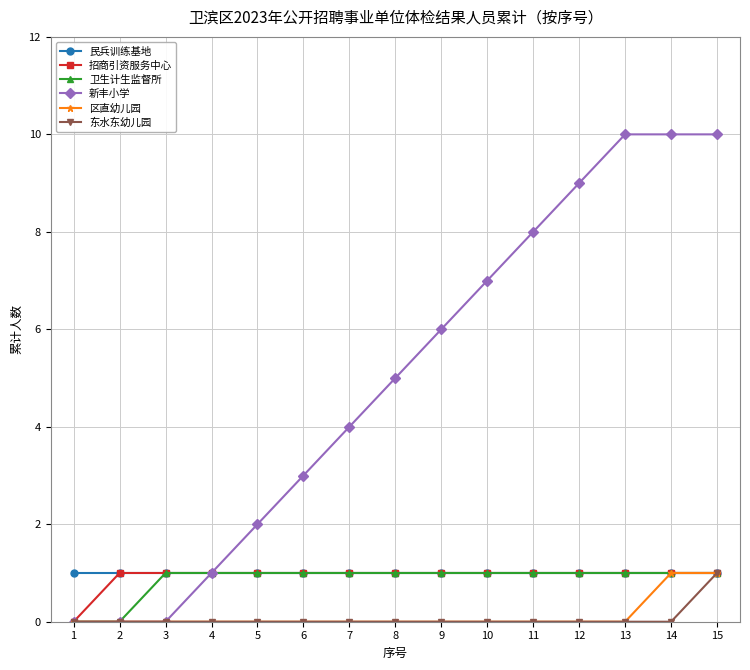

How many lines are shown in the chart?

6